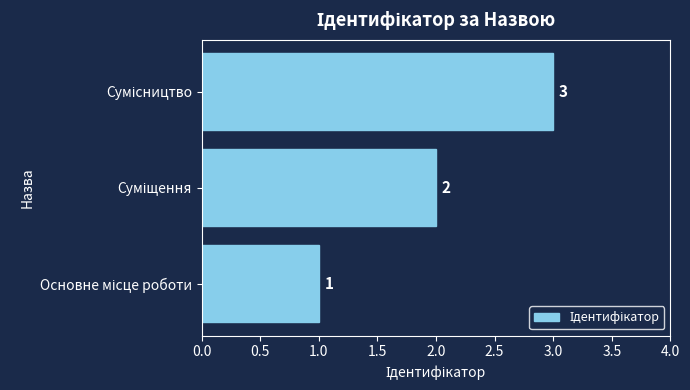

What is the maximum value shown in the chart?

3